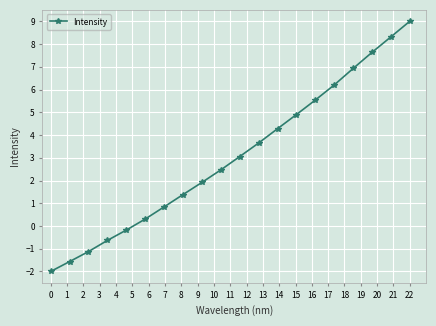

What is the value of the 19th point from the left?

8.3